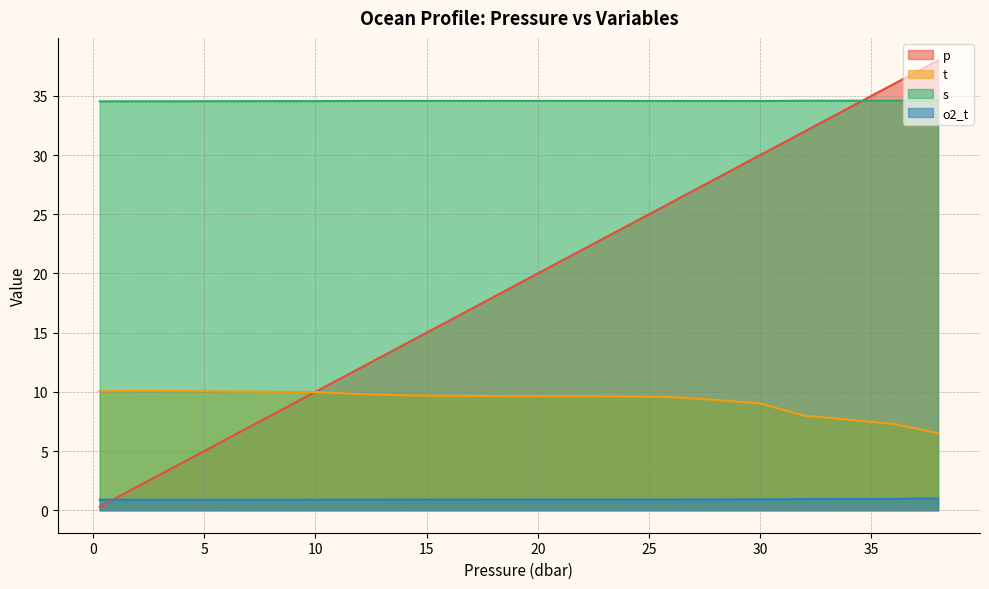

What is the difference between the maximum and minimum values in the s series?

0.1